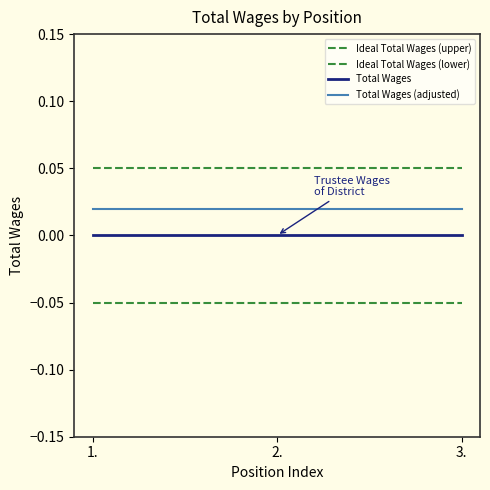

How many lines are shown in the chart?

4